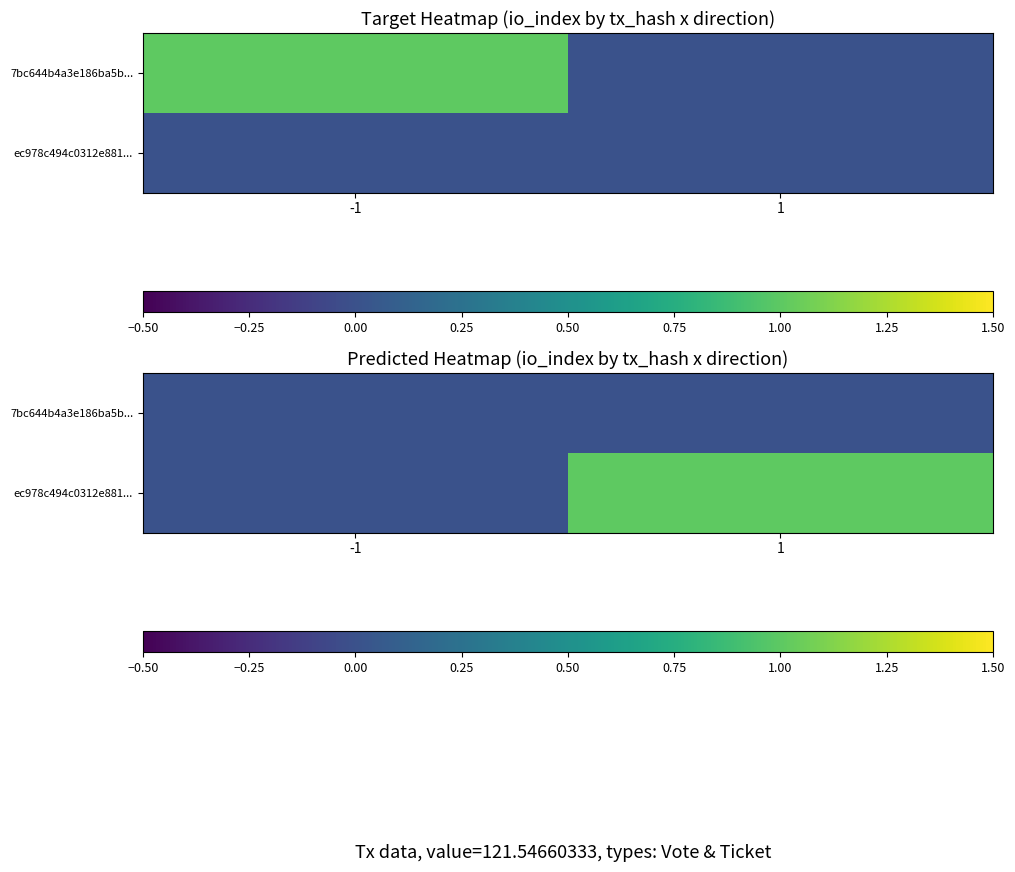

Count the number of categories in the chart.

2